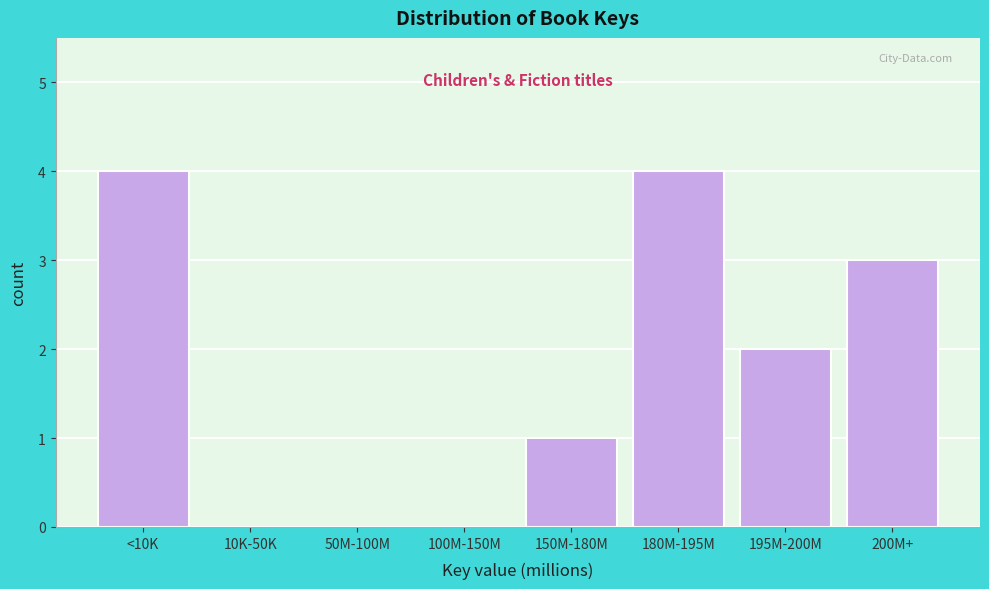

Reading right to left, what are all the values shown in this chart?

200M+=3	195M-200M=2	180M-195M=4	150M-180M=1	100M-150M=0	50M-100M=0	10K-50K=0	<10K=4